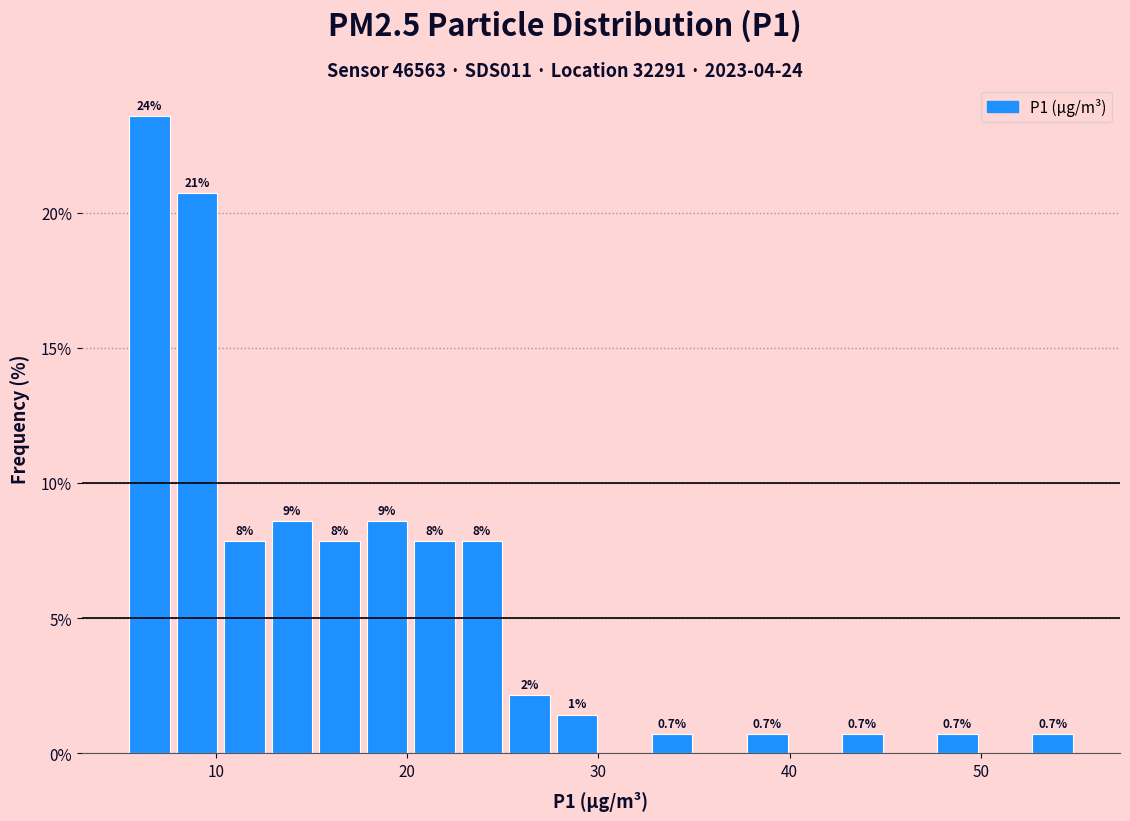

Read against the x-axis, roughly where is the centre of the tallest bar?

7